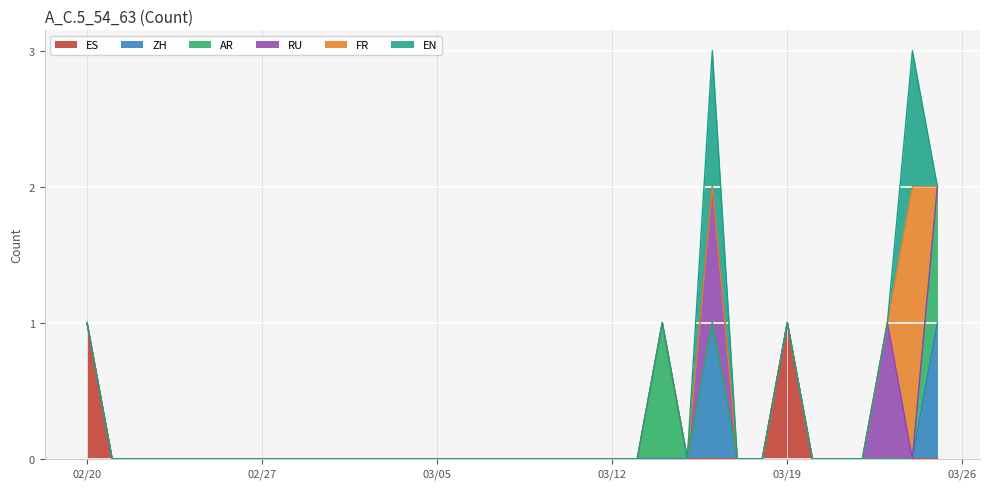

Does the chart display data point markers on the line(s)?

No